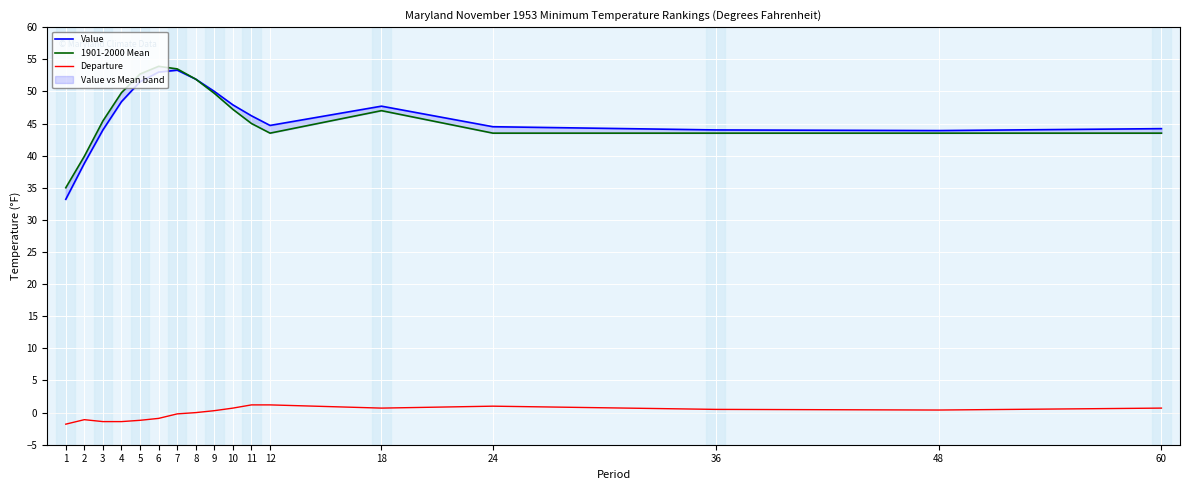

How many lines are shown in the chart?

3